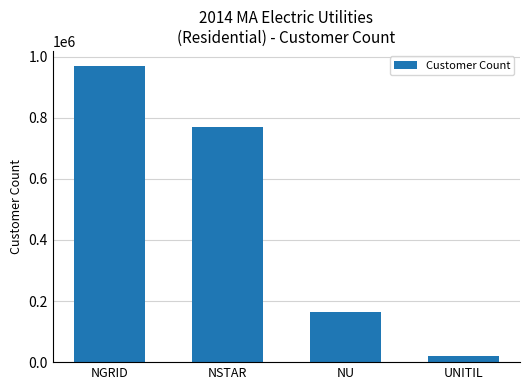

What position from the left is NGRID?

1